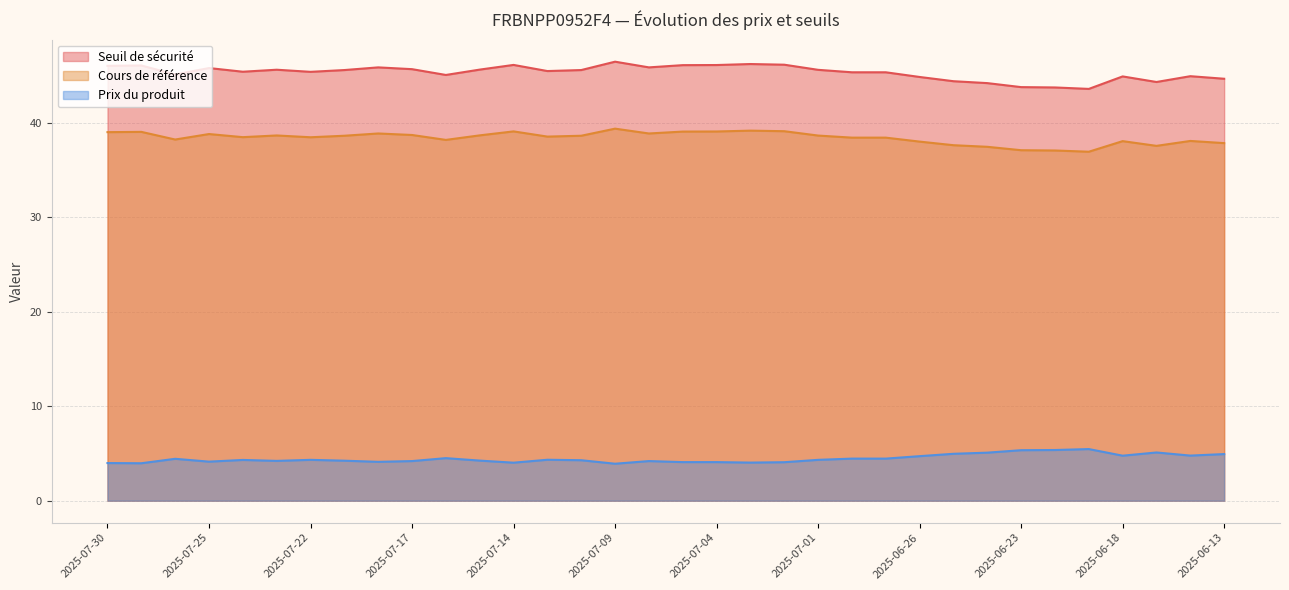

Which has a higher value, 2025-07-17 or 2025-07-22?

2025-07-17